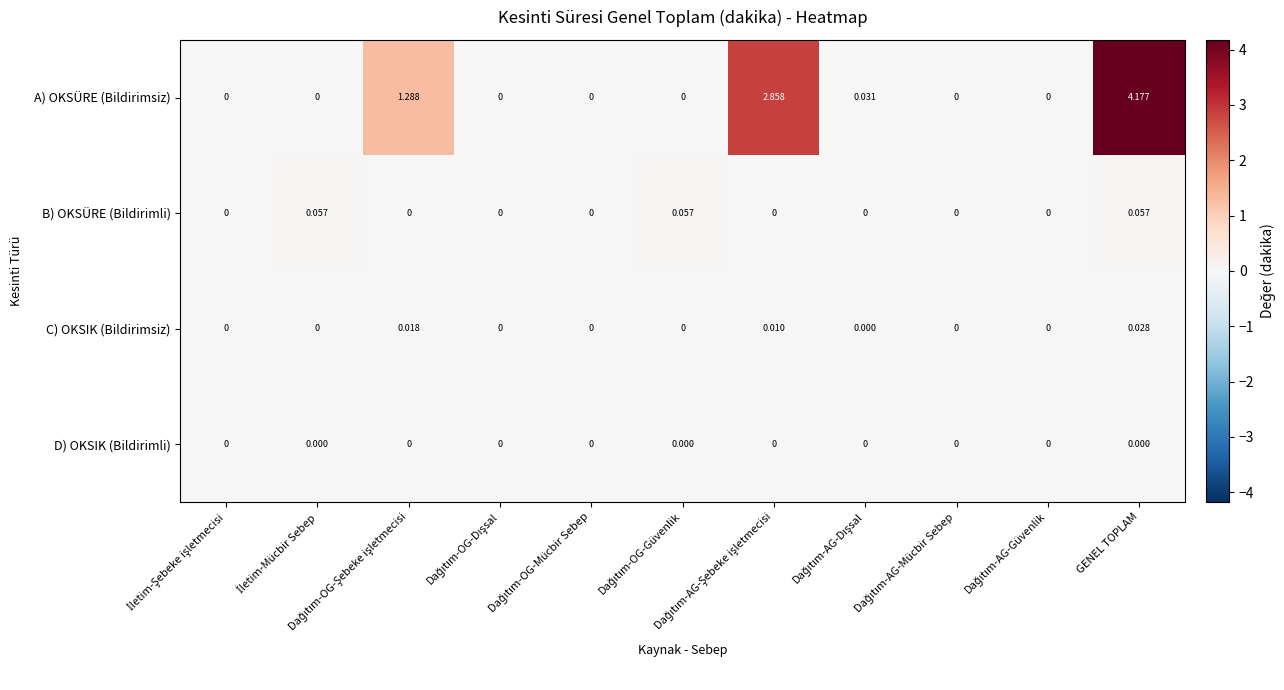

Which series has the largest total across all categories?

A) OKSÜRE (Bildirimsiz)